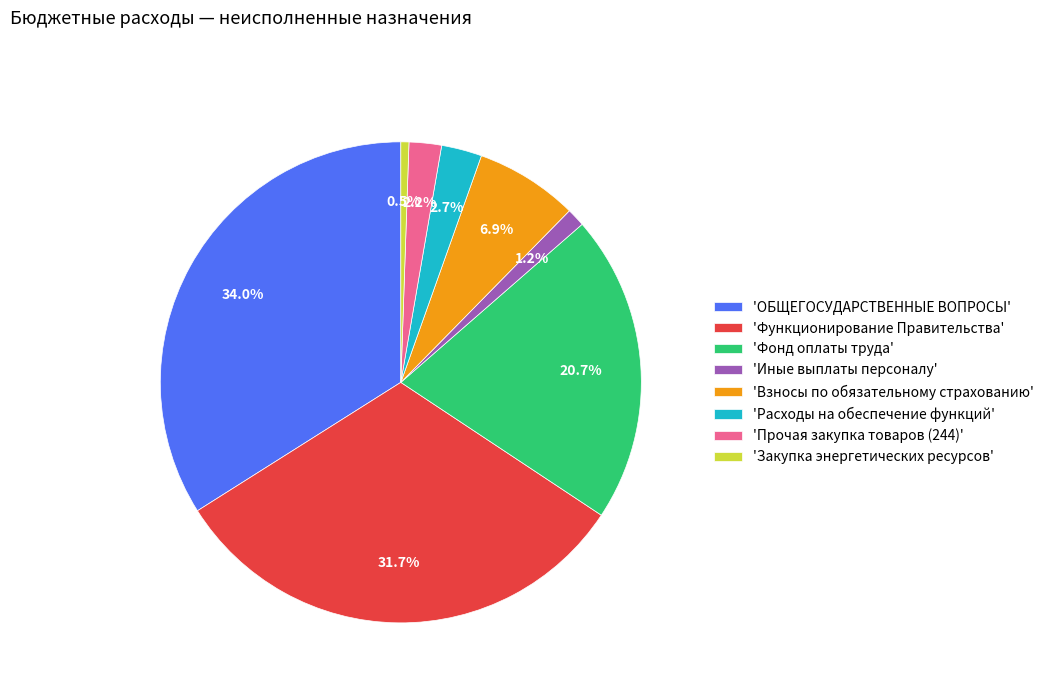

Between 'Иные выплаты персоналу' and 'Расходы на обеспечение функций', which is larger?

'Расходы на обеспечение функций'